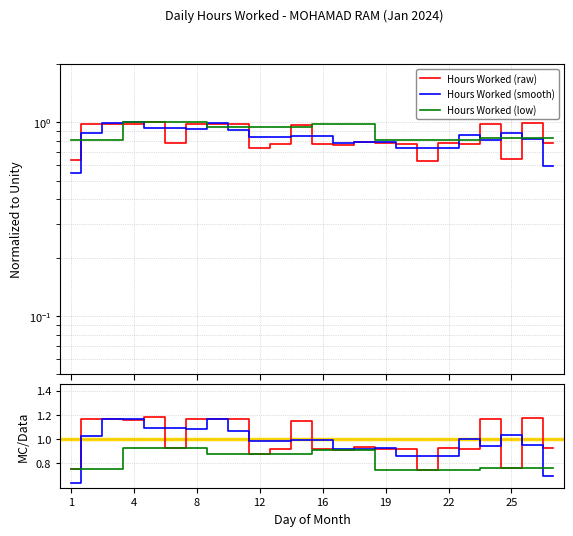

What is the smallest value displayed?

0.6